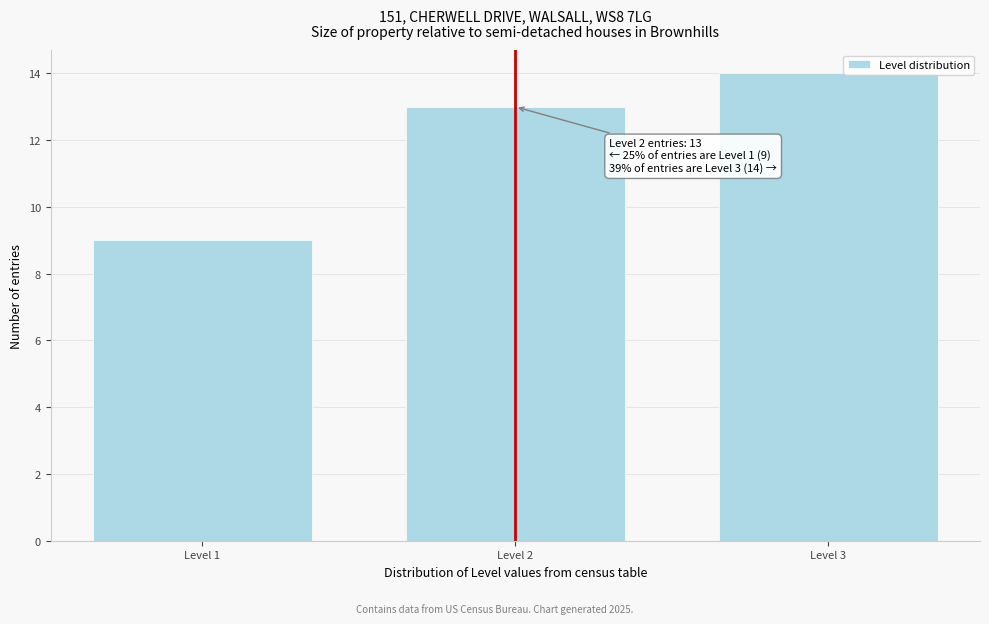

Reading left to right, transcribe all the data shown in this chart.

9	13	14